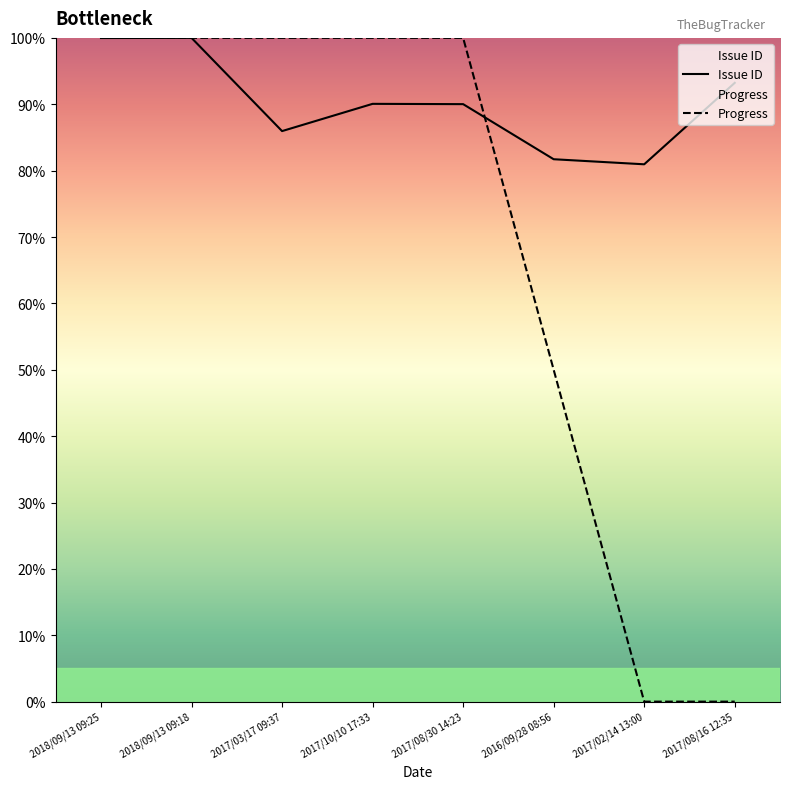

The Progress series shows 100.0 at 2017/08/30 14:23. True or false?

True